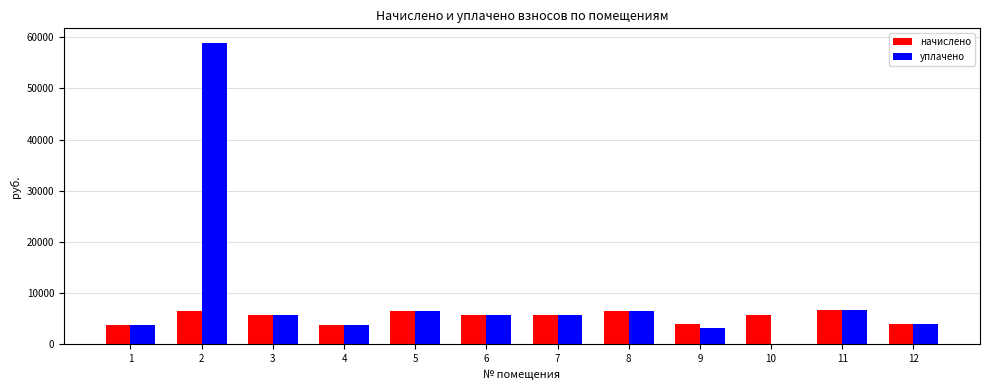

Between 1 and 11, which series saw the biggest shift?

начислено